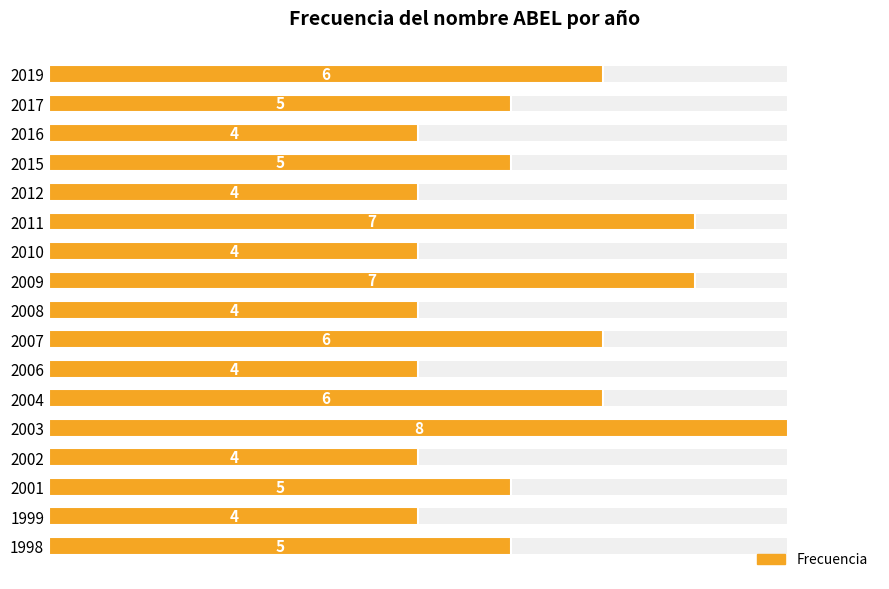

How many values exceed 5?

6